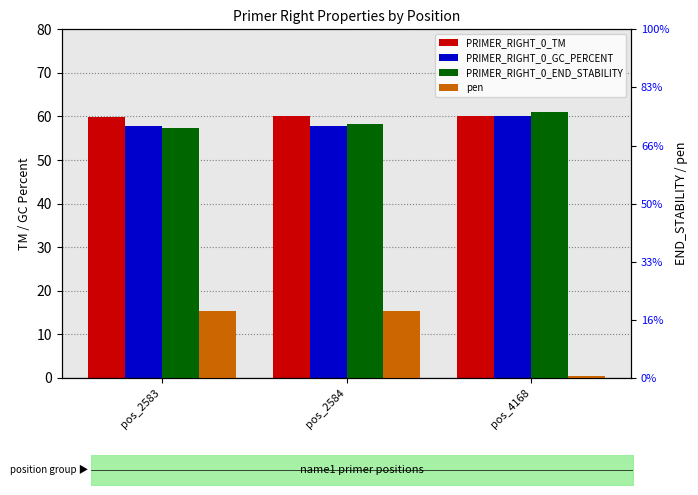

Reading left to right, list all the values displayed in this chart.

PRIMER_RIGHT_0_TM: pos_2583=59.9	pos_2584=60.2	pos_4168=60.0
PRIMER_RIGHT_0_GC_PERCENT: pos_2583=57.9	pos_2584=57.9	pos_4168=60.0
PRIMER_RIGHT_0_END_STABILITY: pos_2583=4.3	pos_2584=4.4	pos_4168=4.6
pen: pos_2583=1.1	pos_2584=1.2	pos_4168=0.0